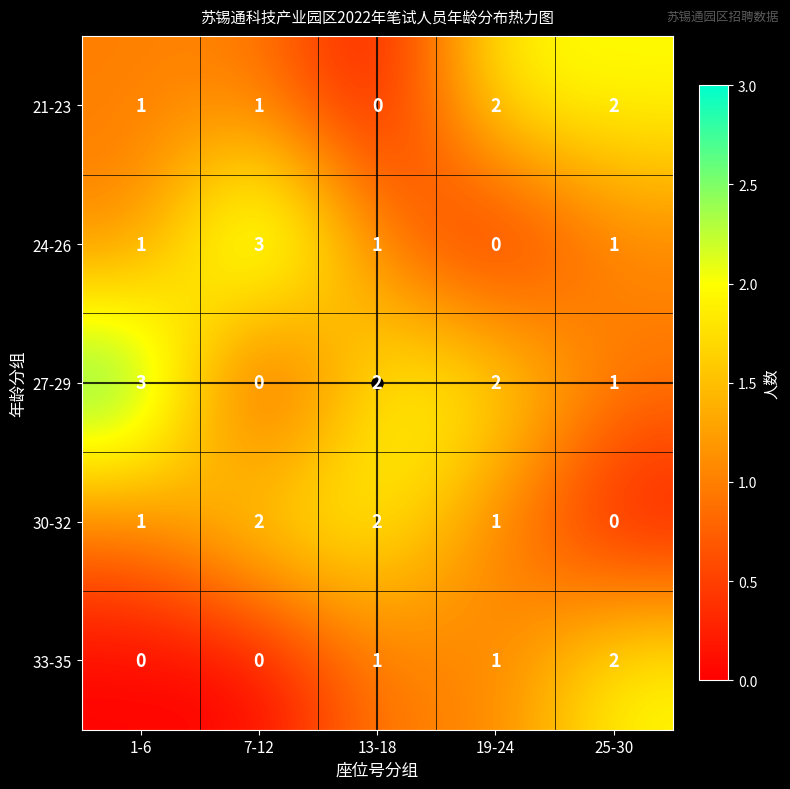

Count the 27-29 values in the range 1 to 2.

3